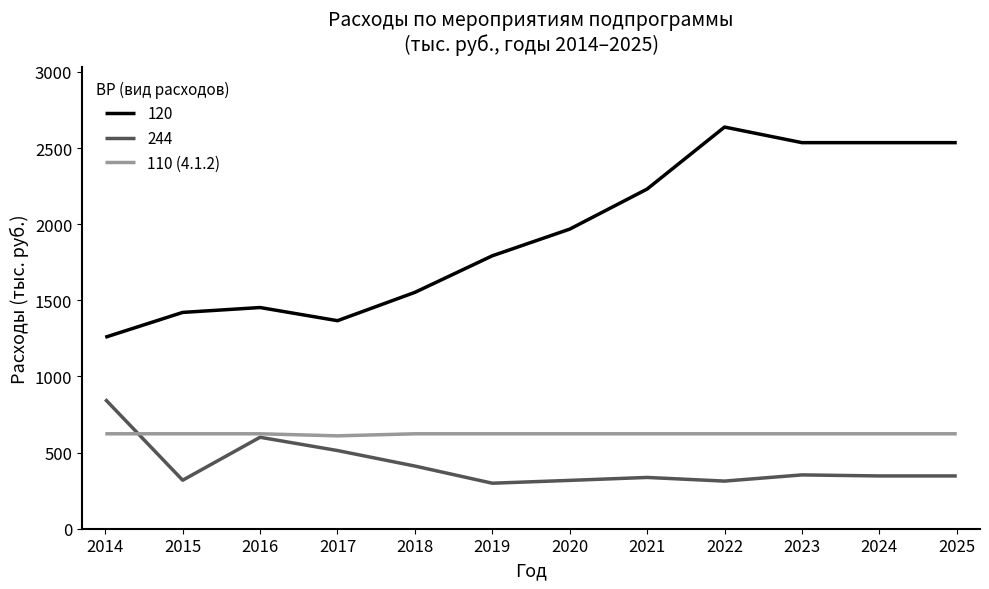

The 110 (4.1.2) series shows 623.6 at 2024. True or false?

True